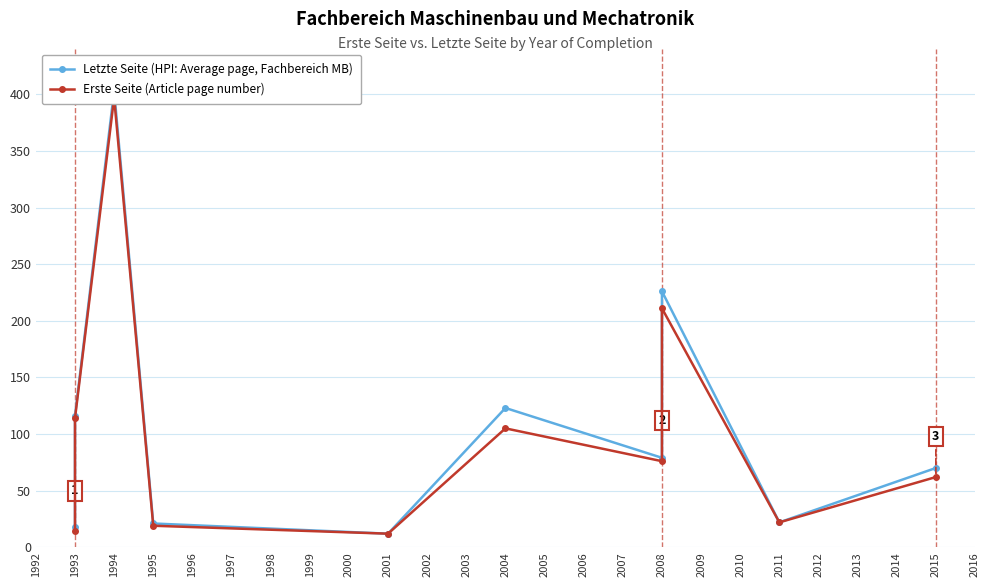

At which category does the chart reach its peak across all series?

1994